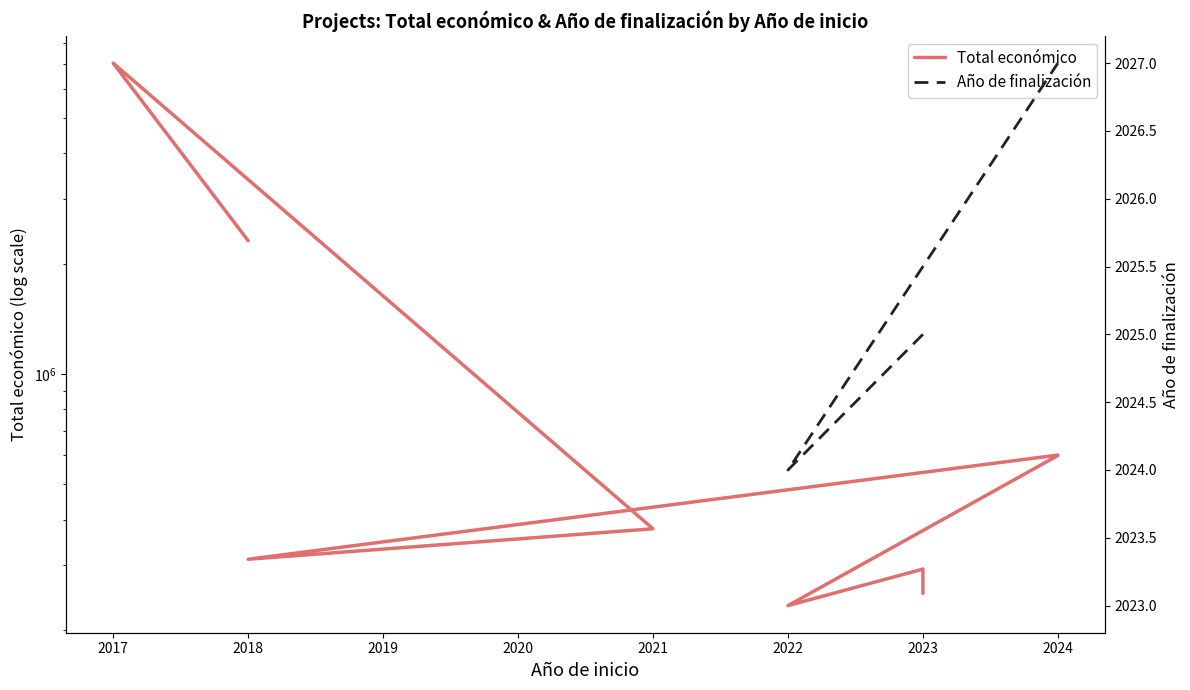

Does the chart have visible grid lines?

No